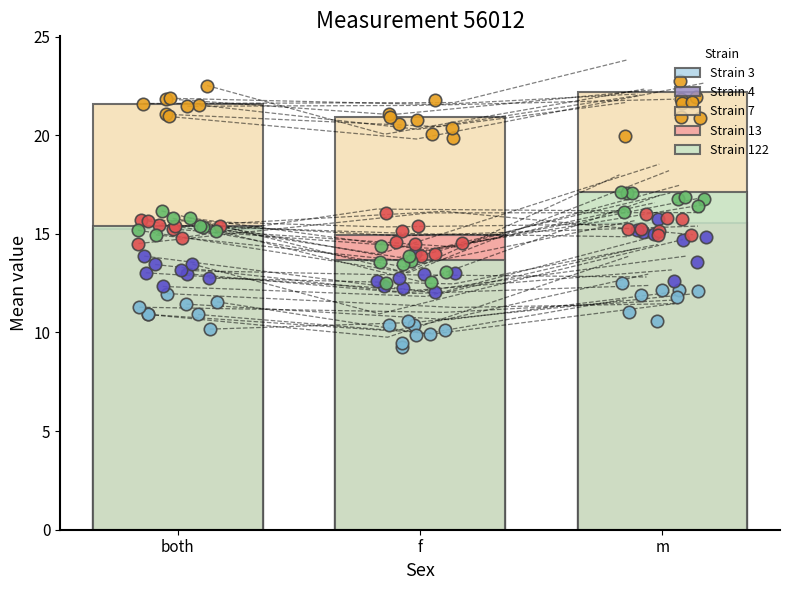

What is the total value across all series at m?

81.0